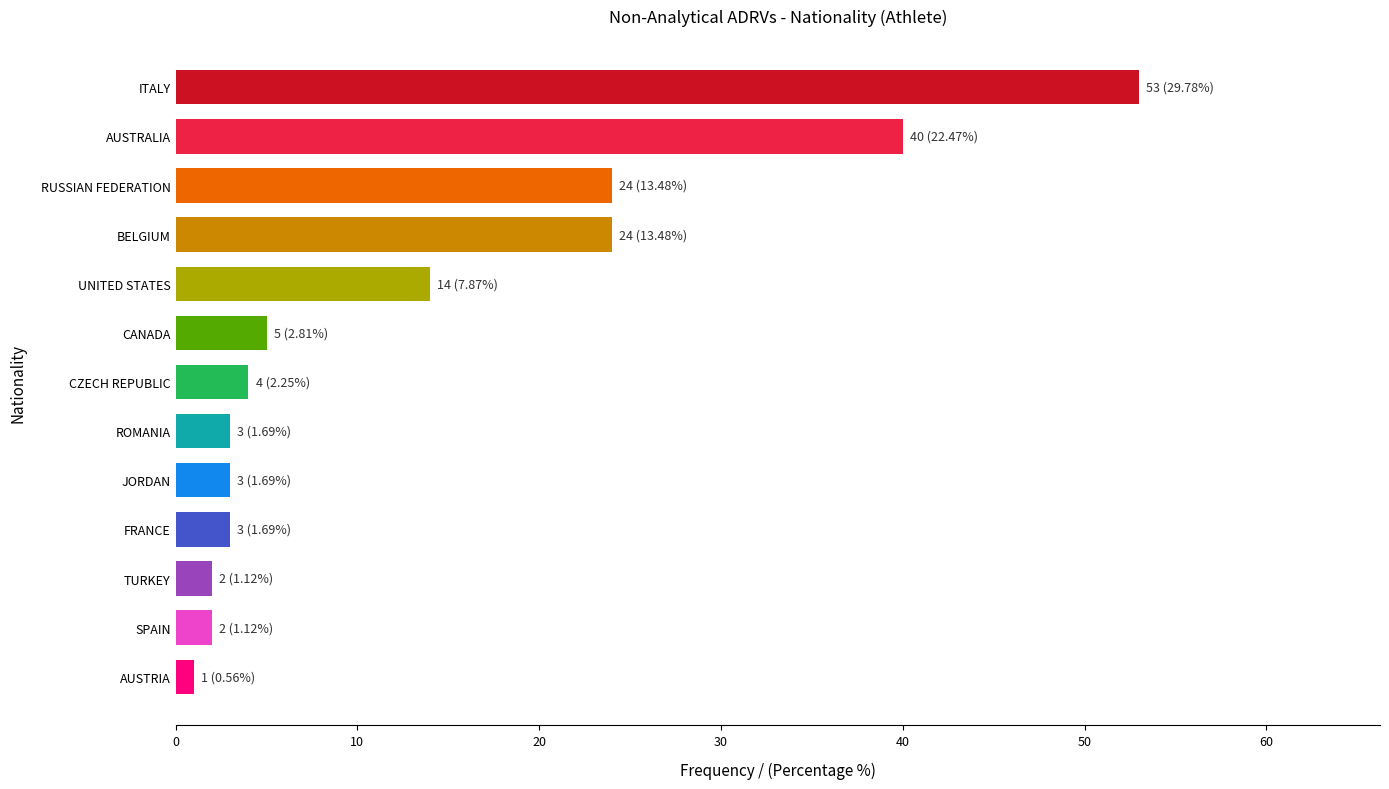

The value at UNITED STATES is 14. True or false?

True